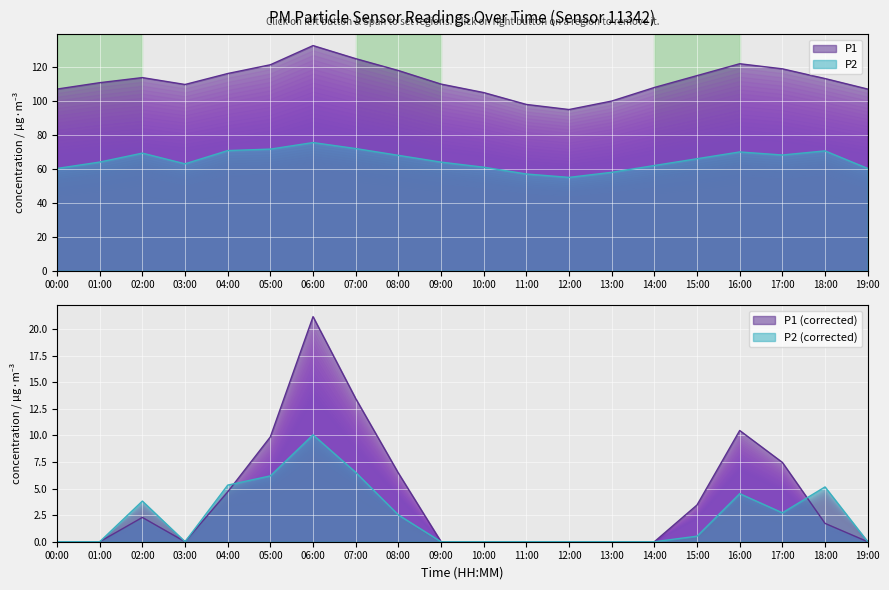

What is the difference between the highest and lowest values at 12:00?

40.0